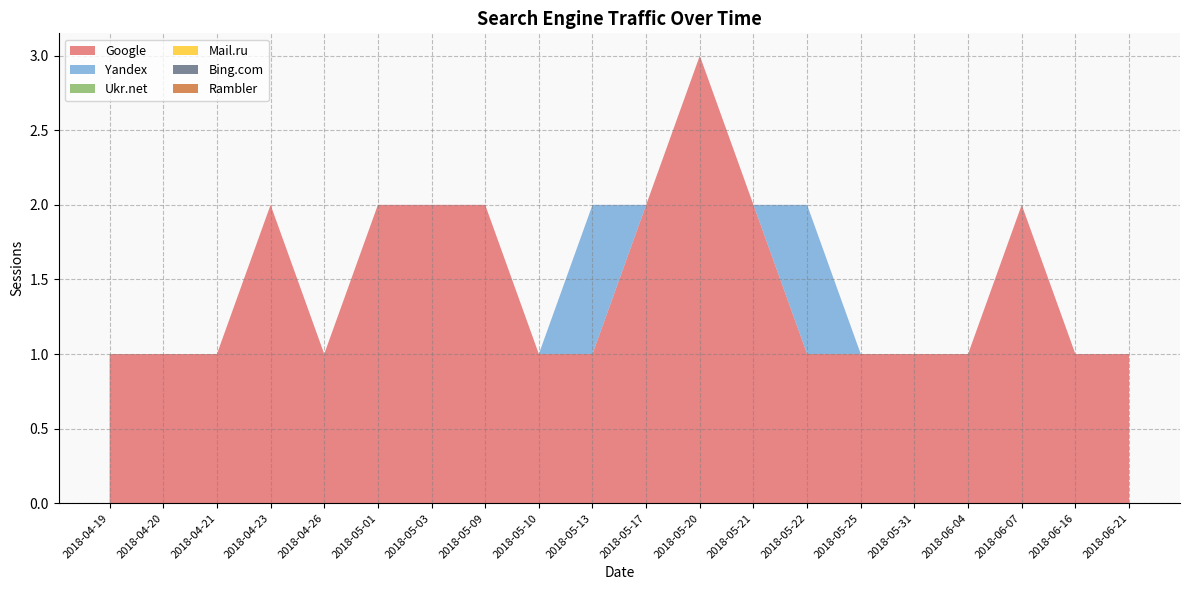

Reading left to right, what are all the values shown in this chart?

Google: 1	1	1	2	1	2	2	2	1	1	2	3	2	1	1	1	1	2	1	1
Yandex: 0	0	0	0	0	0	0	0	0	1	0	0	0	1	0	0	0	0	0	0
Ukr.net: 0	0	0	0	0	0	0	0	0	0	0	0	0	0	0	0	0	0	0	0
Mail.ru: 0	0	0	0	0	0	0	0	0	0	0	0	0	0	0	0	0	0	0	0
Bing.com: 0	0	0	0	0	0	0	0	0	0	0	0	0	0	0	0	0	0	0	0
Rambler: 0	0	0	0	0	0	0	0	0	0	0	0	0	0	0	0	0	0	0	0